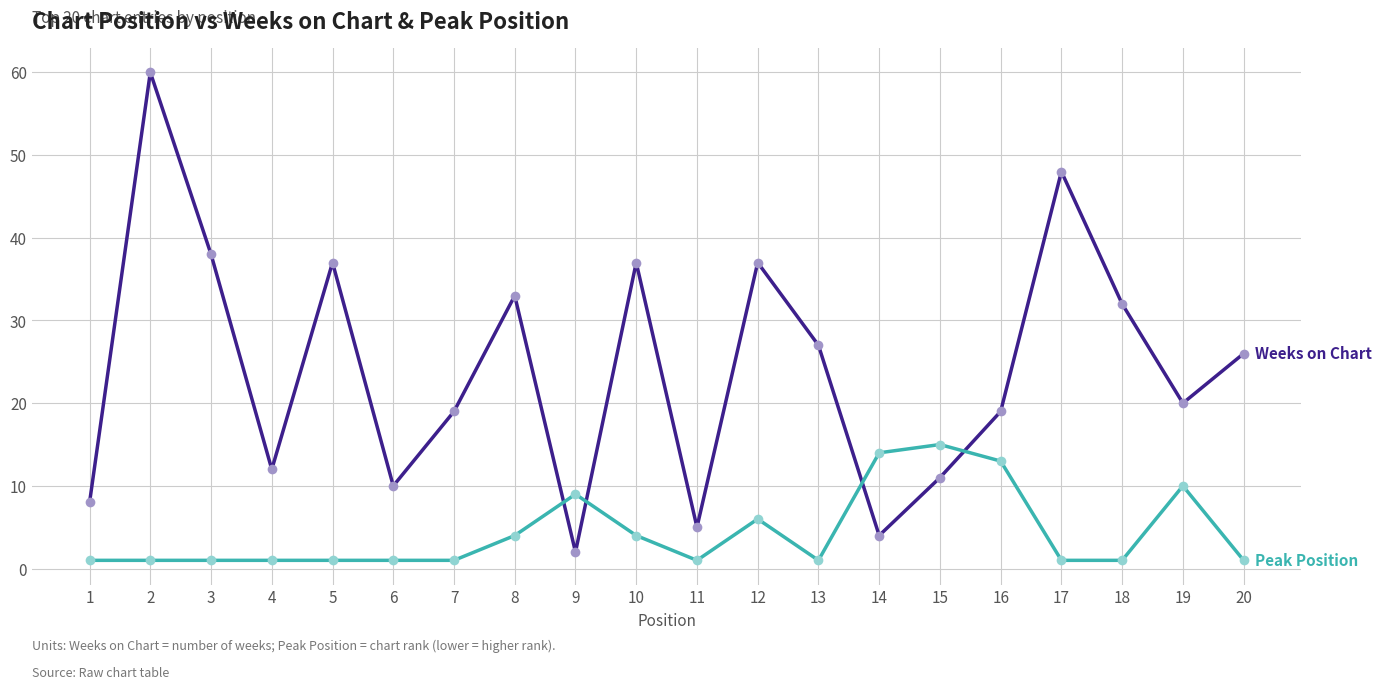

What is the maximum value shown in the chart?

60